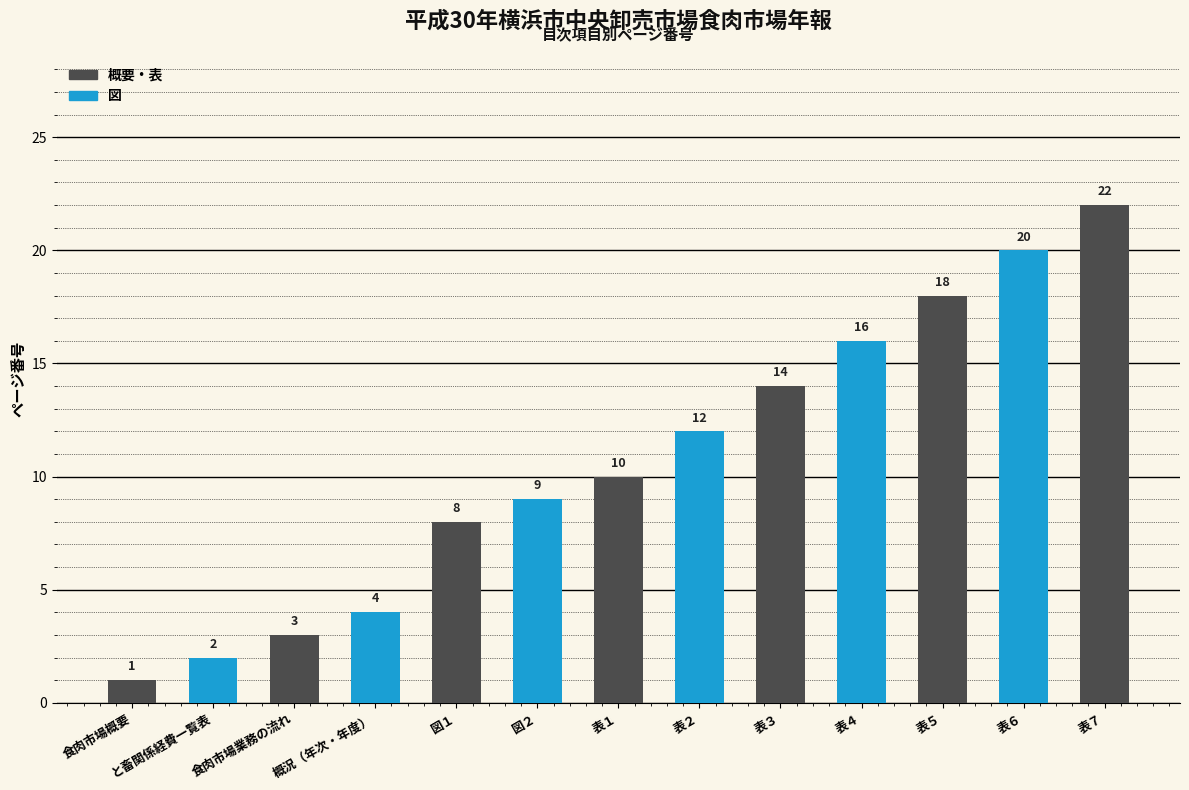

The chart shows a value of 22 at 表７. True or false?

True